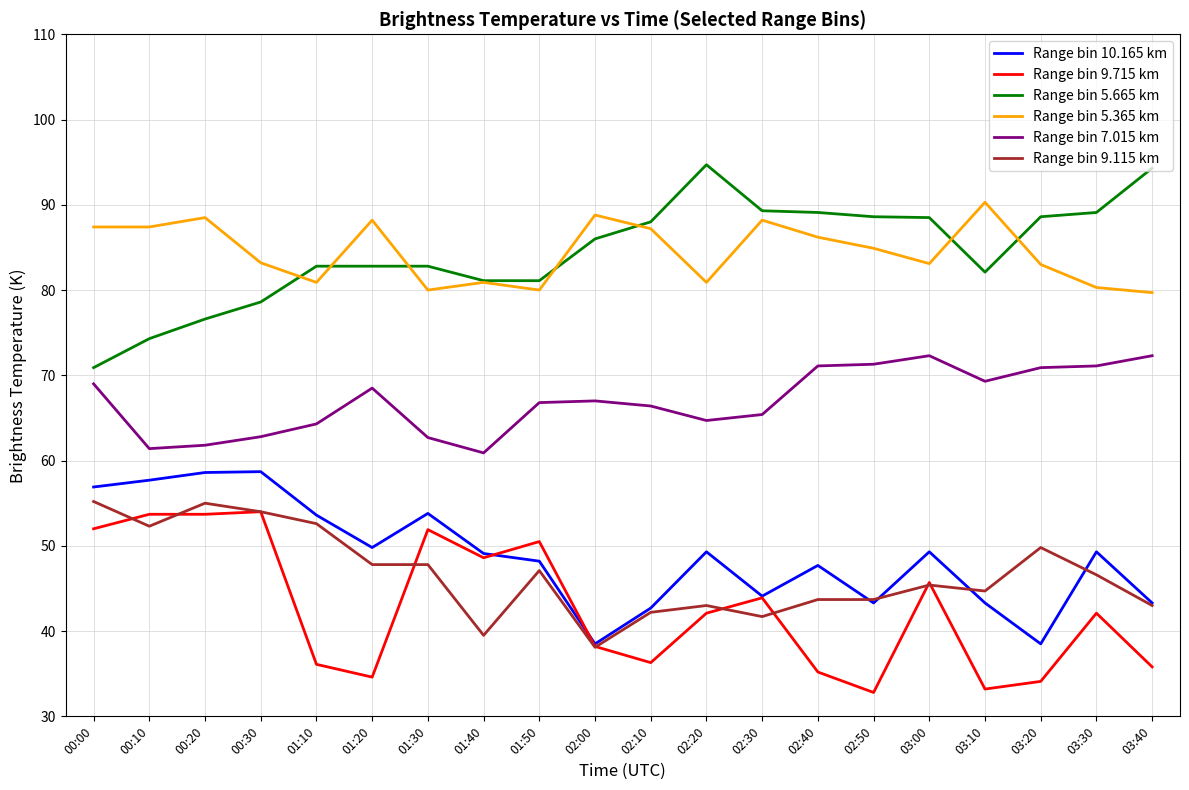

True or false: Range bin 5.665 km and Range bin 9.715 km intersect in this chart.

False